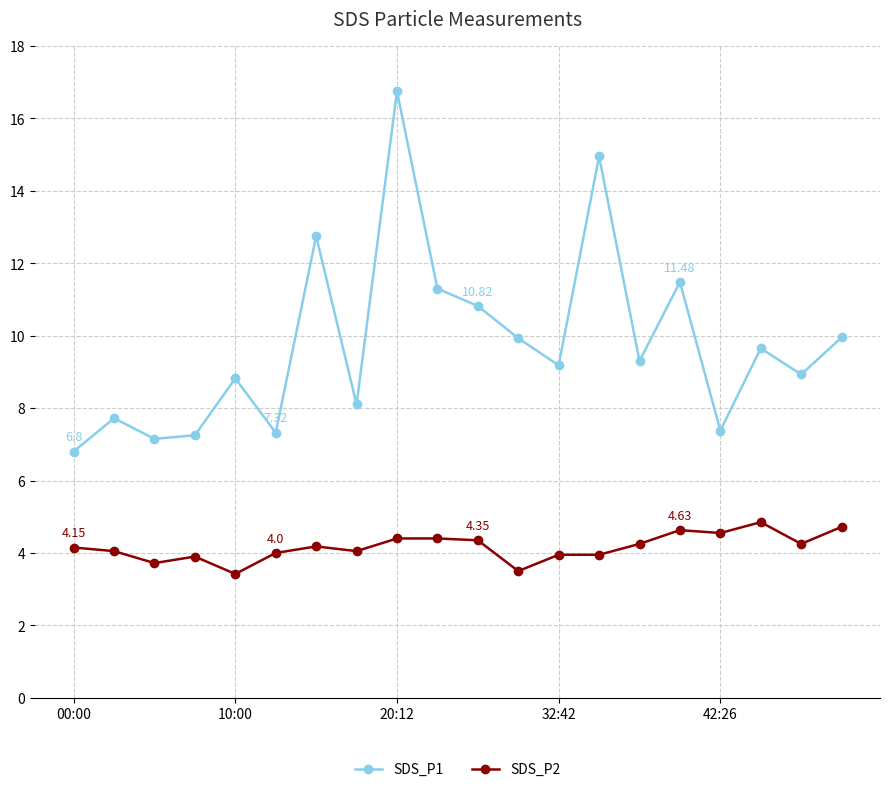

Which series has the widest spread of values?

SDS_P1